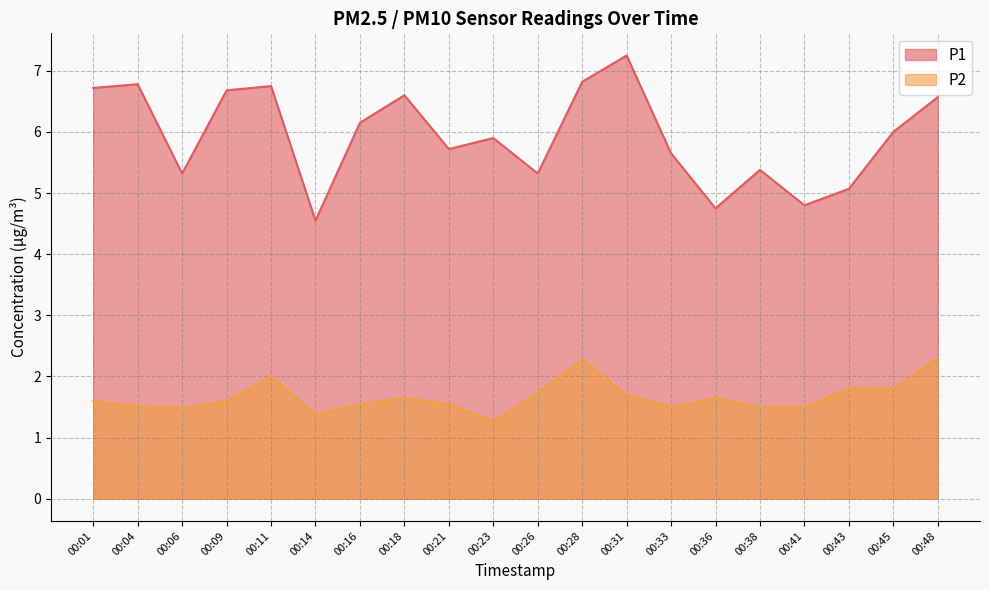

Reading left to right, list all the values displayed in this chart.

P1: 6.7	6.8	5.3	6.7	6.8	4.5	6.2	6.6	5.7	5.9	5.3	6.8	7.2	5.7	4.8	5.4	4.8	5.1	6.0	6.6
P2: 1.6	1.5	1.5	1.6	2.0	1.4	1.6	1.6	1.6	1.3	1.7	2.3	1.7	1.5	1.6	1.5	1.5	1.8	1.8	2.3